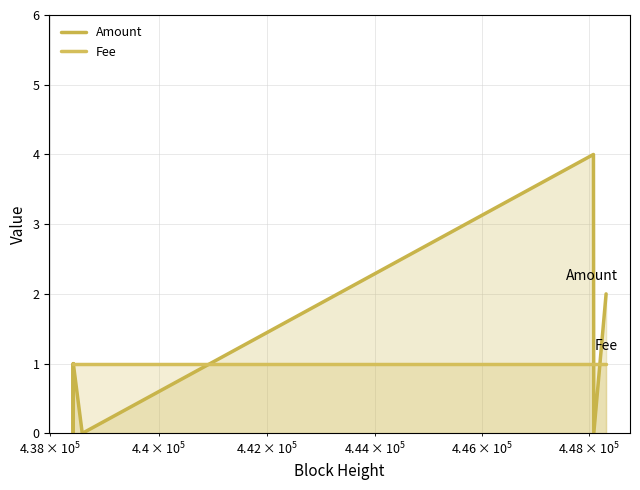

In Amount, how many points are higher than both neighbors (excluding endpoints)?

2